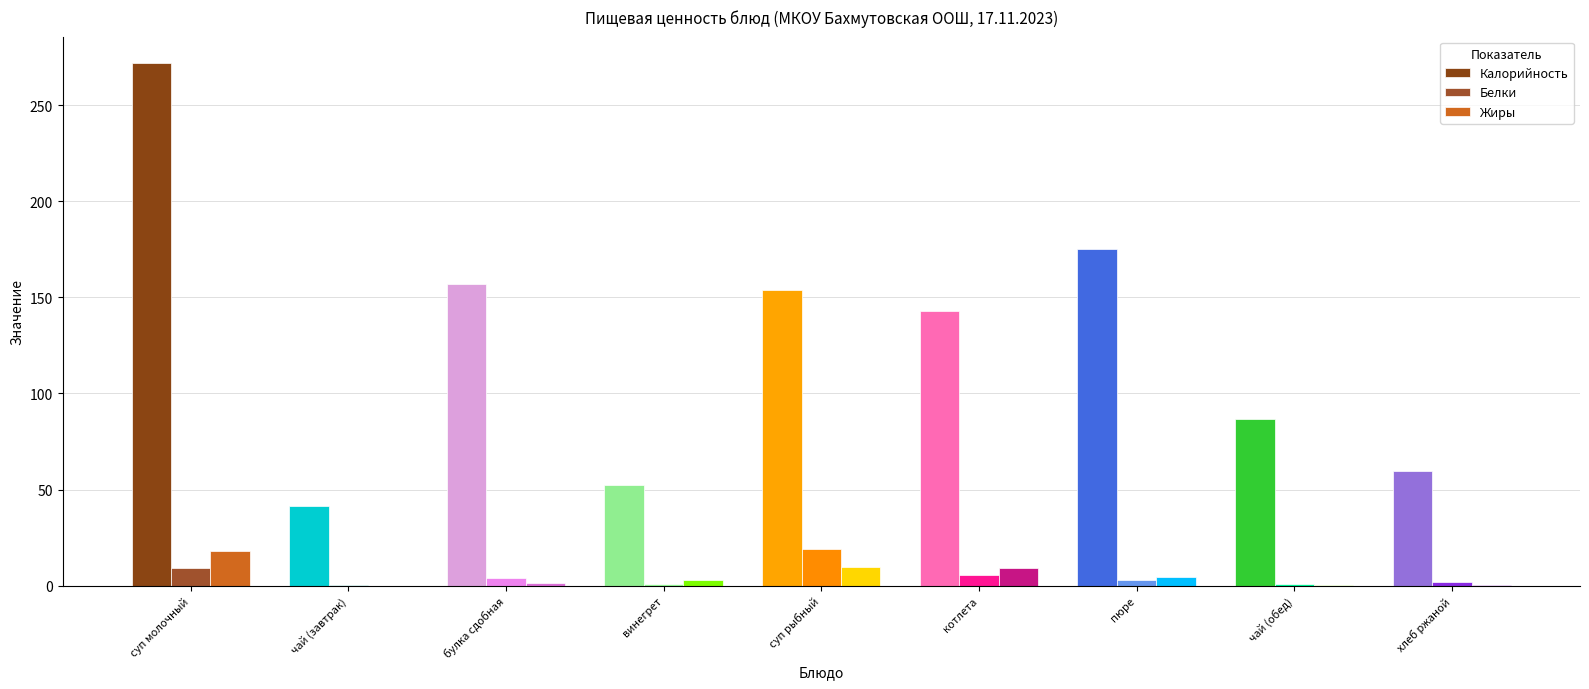

Where is Белки nearest to the value 9?

суп молочный